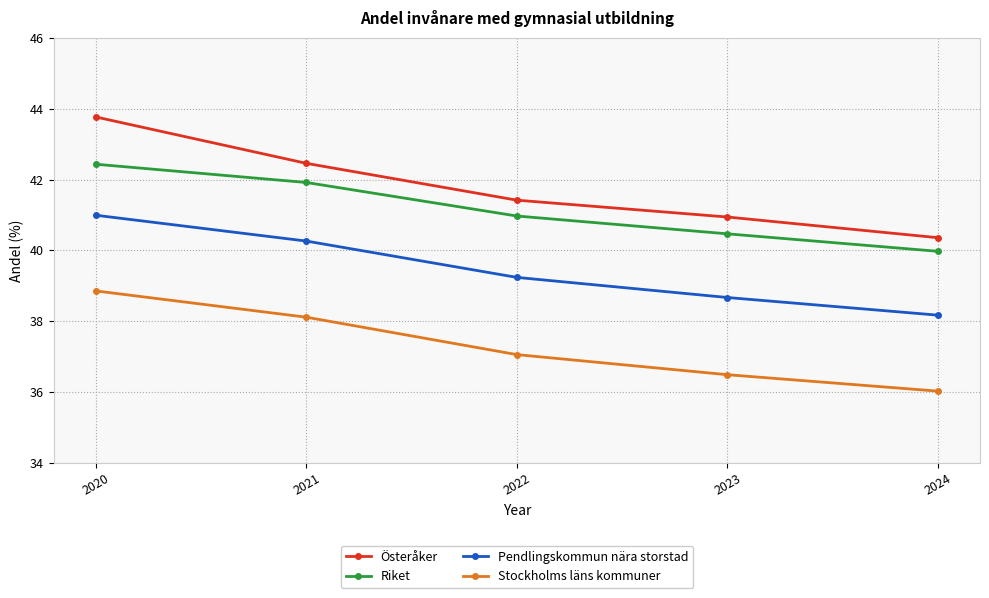

Reading left to right, what are all the values shown in this chart?

Österåker: 2020=43.8	2021=42.5	2022=41.4	2023=40.9	2024=40.4
Riket: 2020=42.4	2021=41.9	2022=41.0	2023=40.5	2024=40.0
Pendlingskommun nära storstad: 2020=41.0	2021=40.3	2022=39.2	2023=38.7	2024=38.2
Stockholms läns kommuner: 2020=38.9	2021=38.1	2022=37.1	2023=36.5	2024=36.0